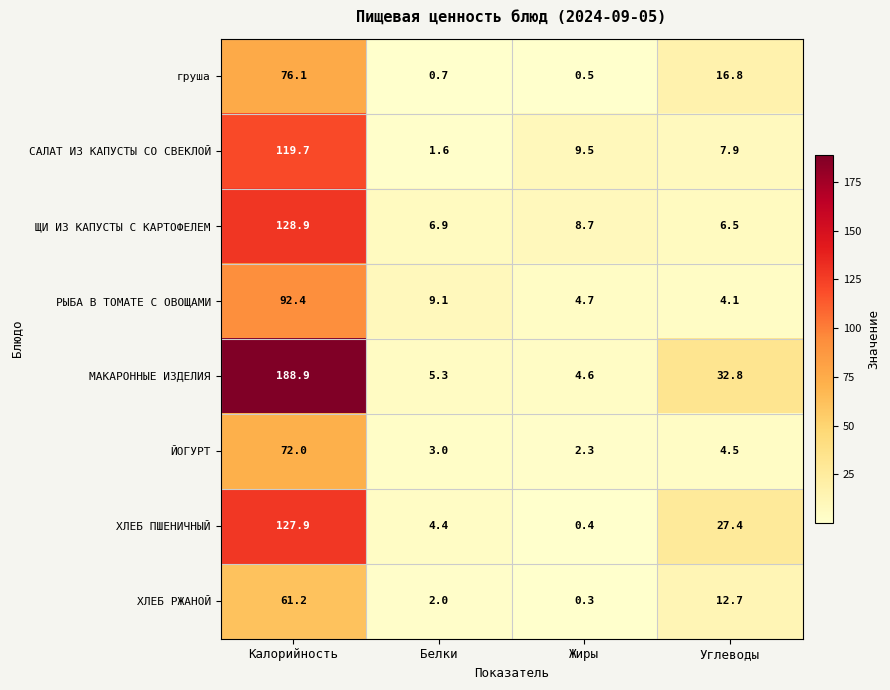

What is the difference between the maximum and minimum values in the РЫБА В ТОМАТЕ С ОВОЩАМИ series?

88.3